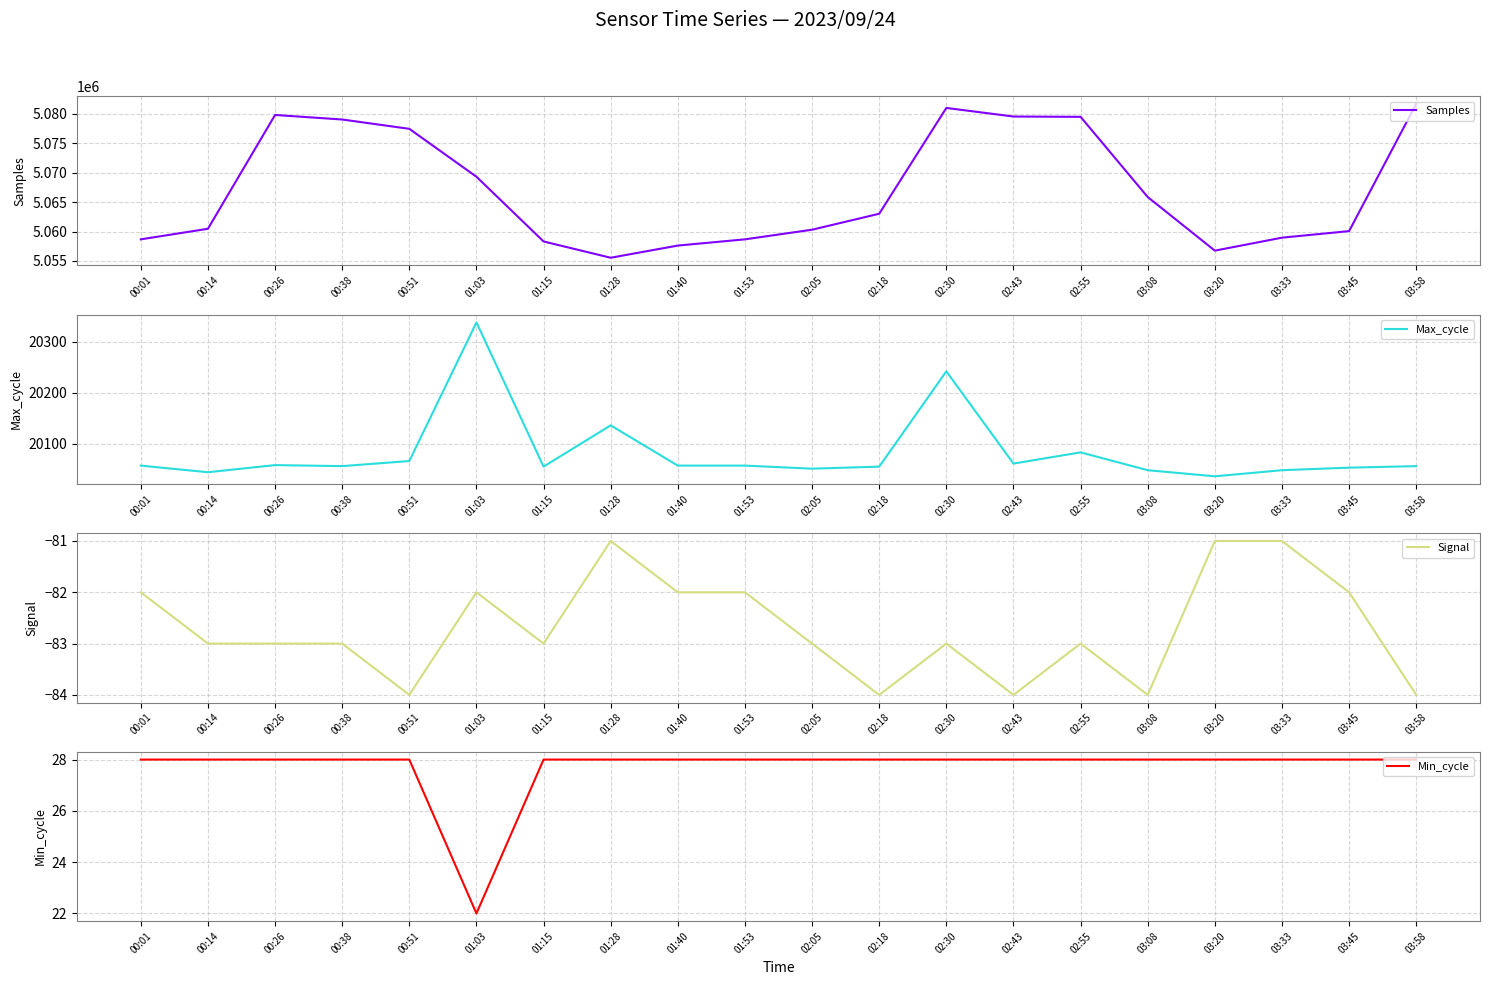

Rank the series by their maximum value, from highest to lowest.

Samples, Max_cycle, Min_cycle, Signal